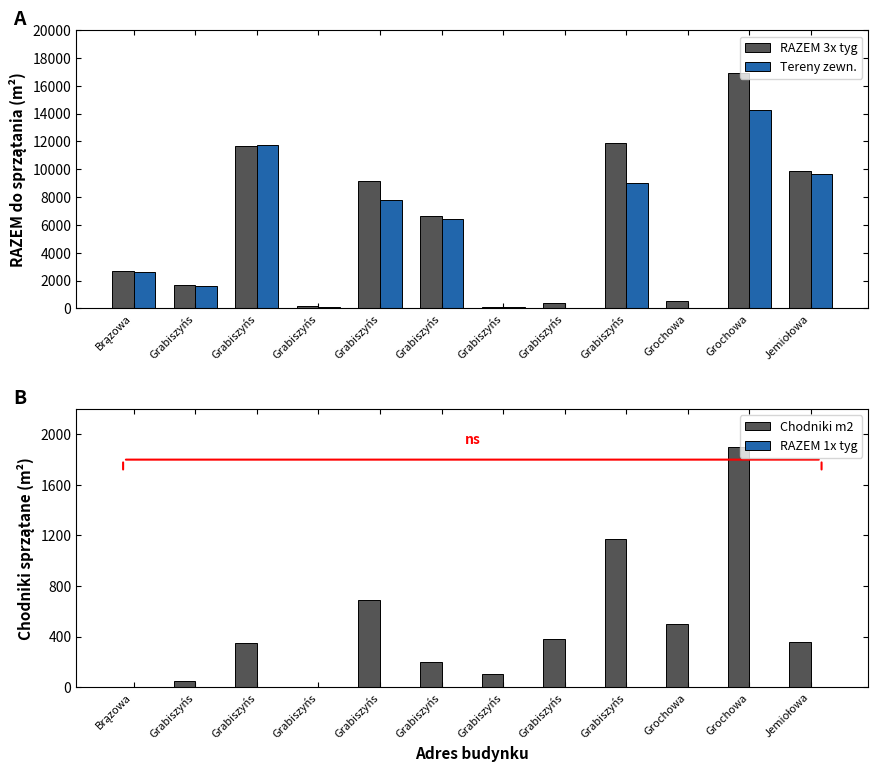

Does the chart contain stacked bars?

No